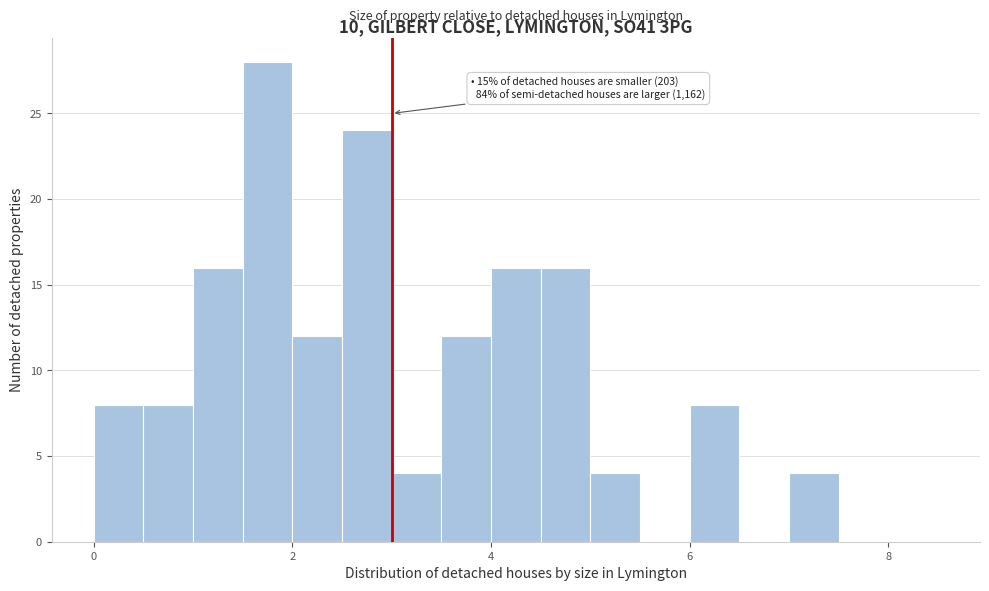

Around what value on the x-axis is the tallest bar? Give the approximate position of its centre, as read against the axis.

1.8